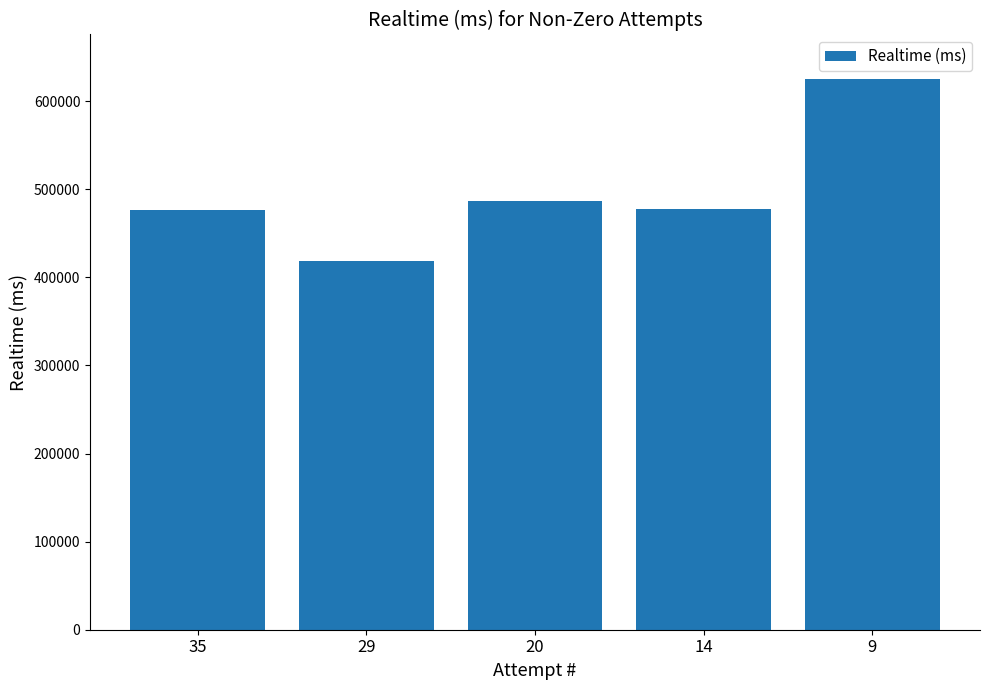

Is it true that the value at 9 is 625629?

True